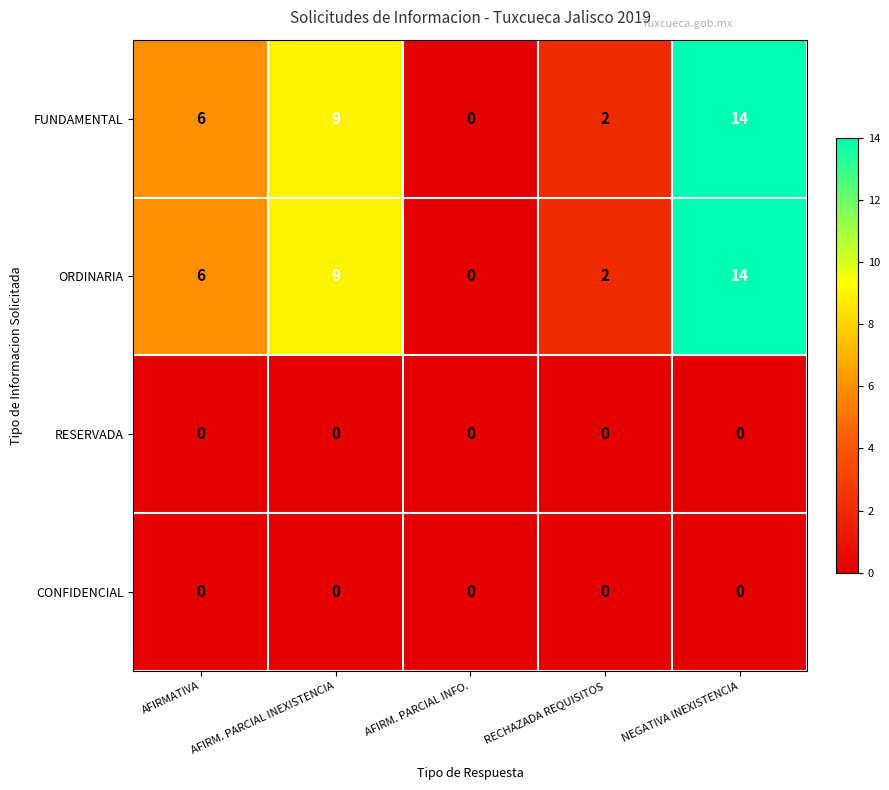

Rank the categories by FUNDAMENTAL value from highest to lowest.

NEGATIVA INEXISTENCIA, AFIRM. PARCIAL INEXISTENCIA, AFIRMATIVA, RECHAZADA REQUISITOS, AFIRM. PARCIAL INFO.